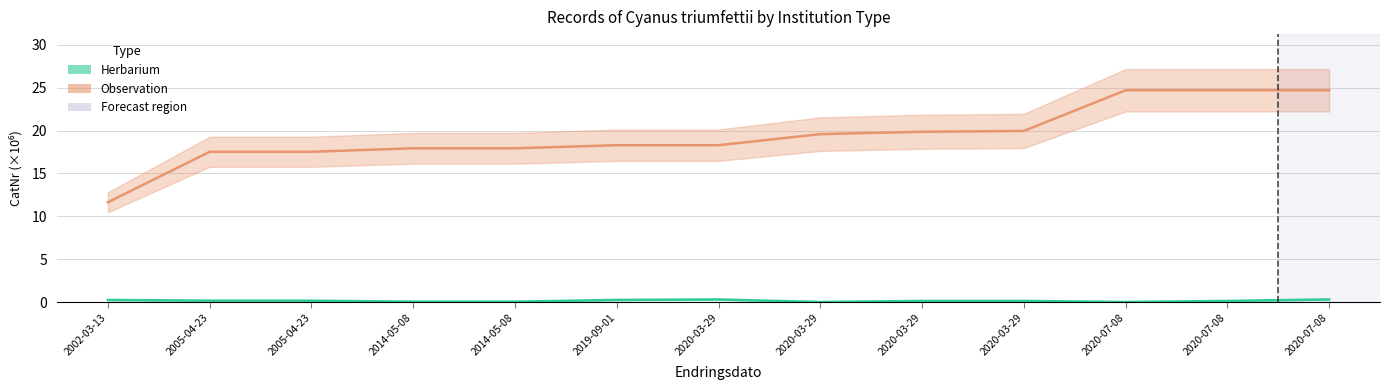

Which has a higher value, 2020-07-08 or 2002-03-13?

2020-07-08